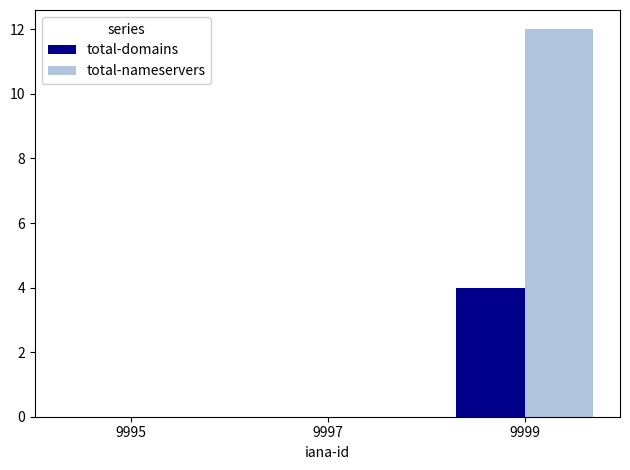

What is the sum of all total-nameservers values?

12